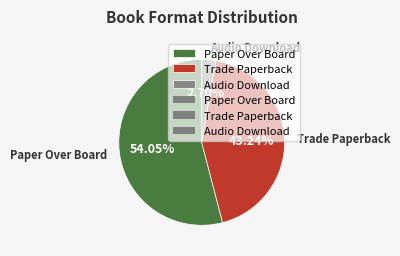

Between Paper Over Board and Audio Download, which is larger?

Paper Over Board